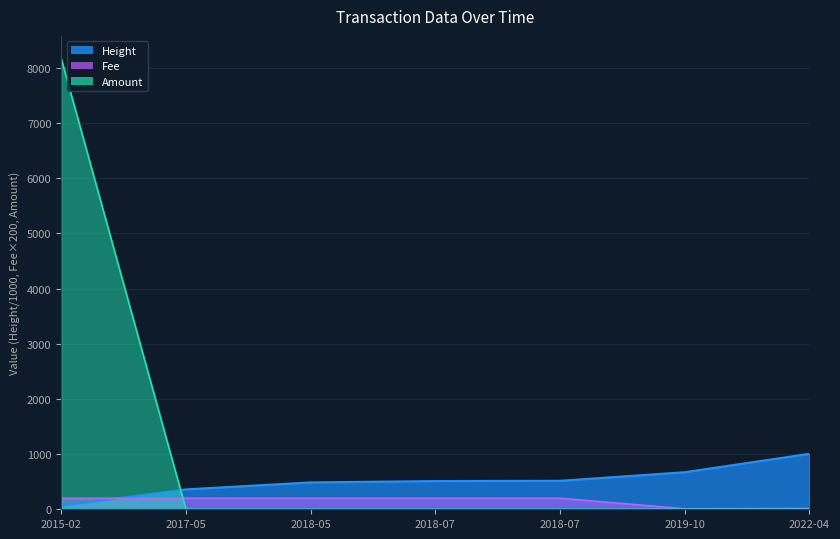

Between 2018-07 and 2015-02, which is larger?

2018-07